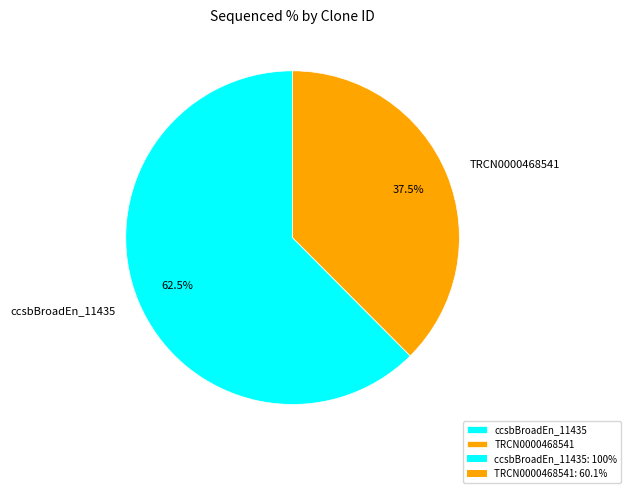

What is the smallest slice in the pie chart?

TRCN0000468541